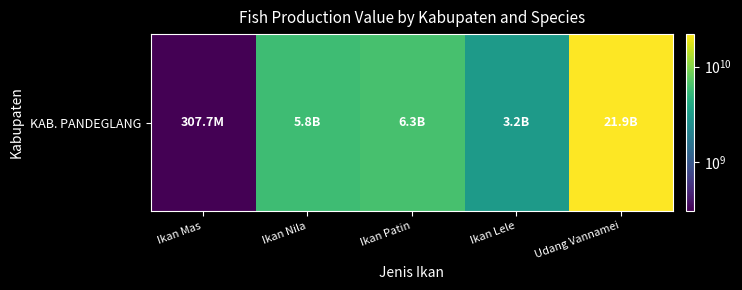

Is it true that the value at Udang Vannamei is 9994945268?

False